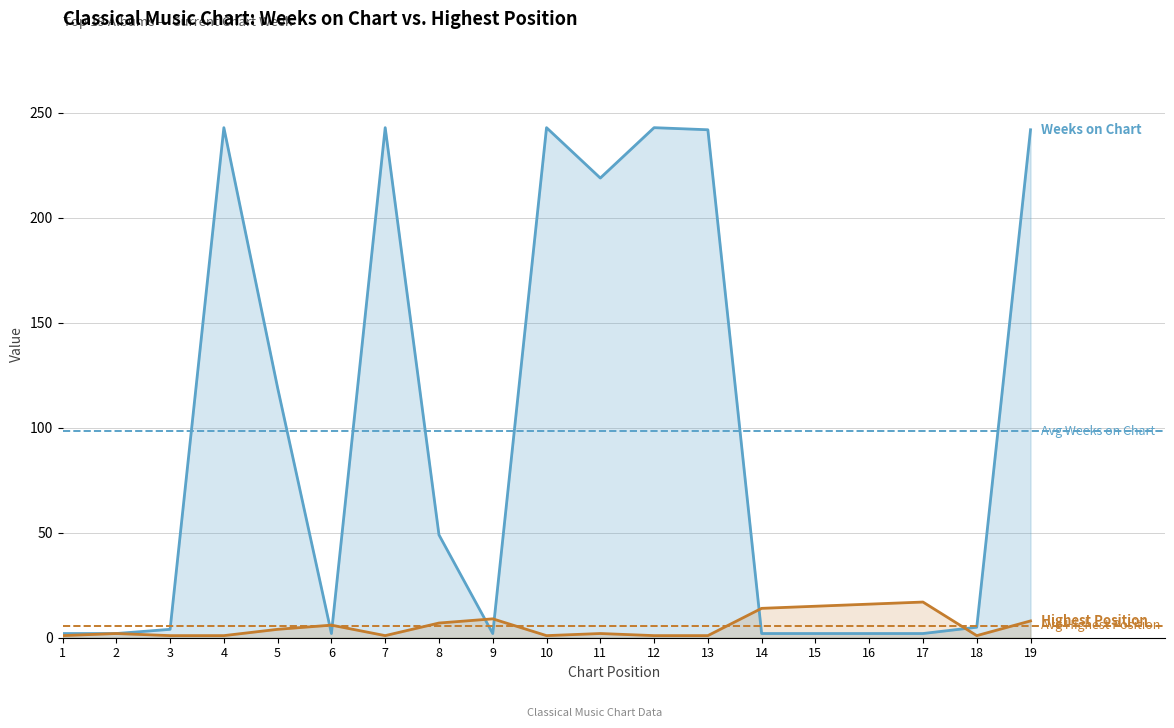

At how many categories does at least one series exceed 44?

9